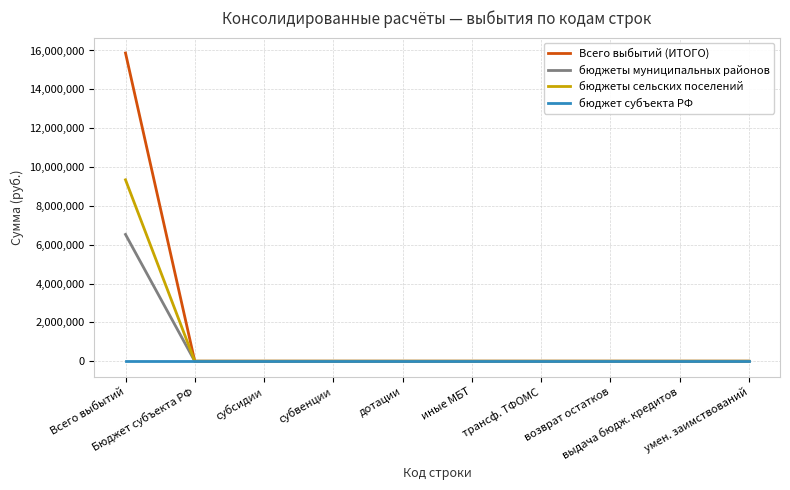

What is the maximum value for бюджеты муниципальных районов?

6528115